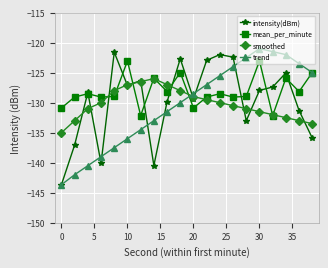

How many times do trend and smoothed cross each other?

1